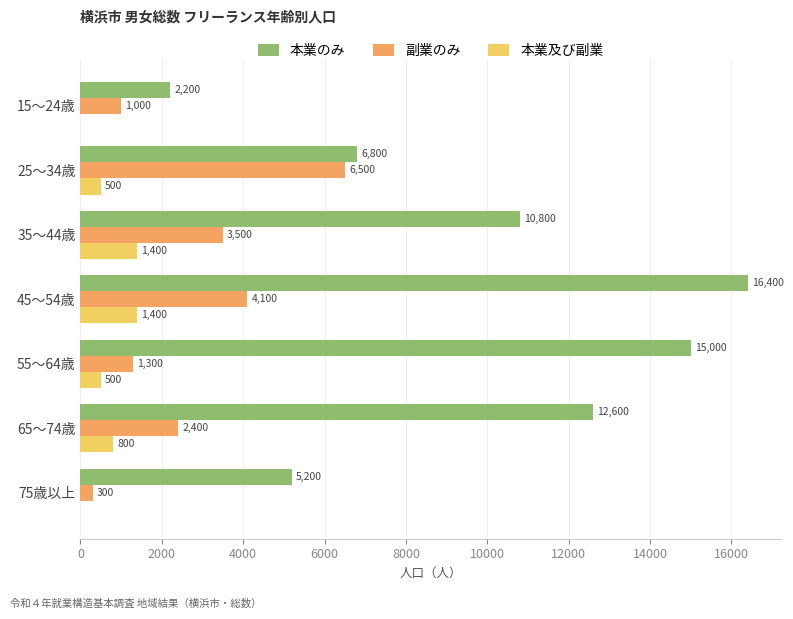

Which series has the widest spread of values?

本業のみ